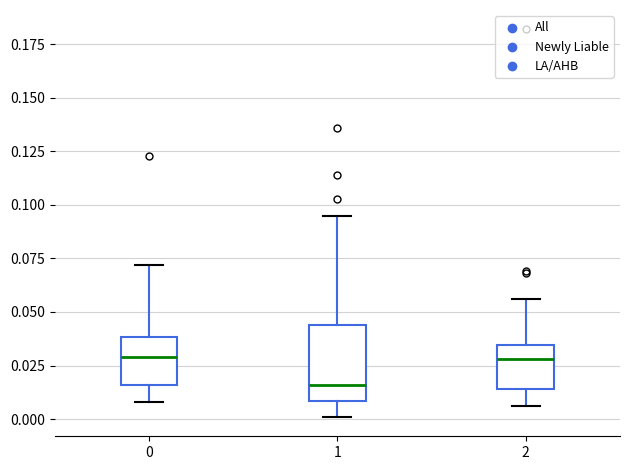

Comparing the boxes themselves (not the whiskers), which one is the tallest?

1